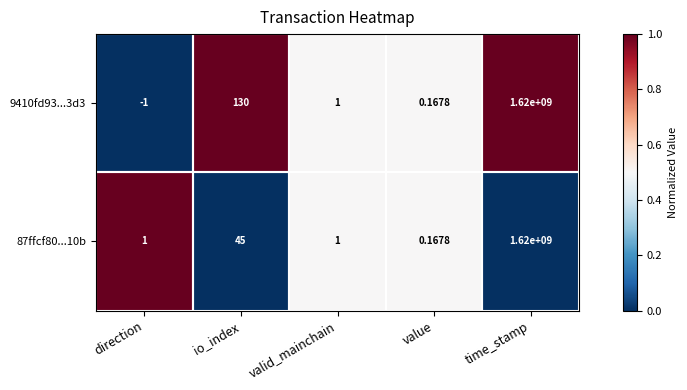

Where is 87ffcf80...10b nearest to the value 810000000?

io_index